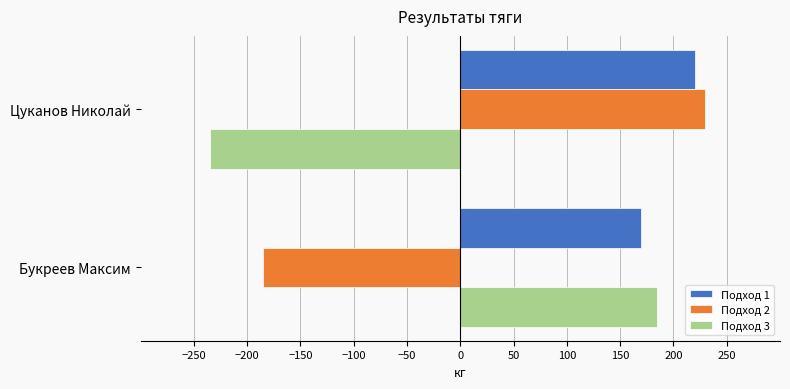

The value of Подход 1 at Цуканов Николай is 220. True or false?

True